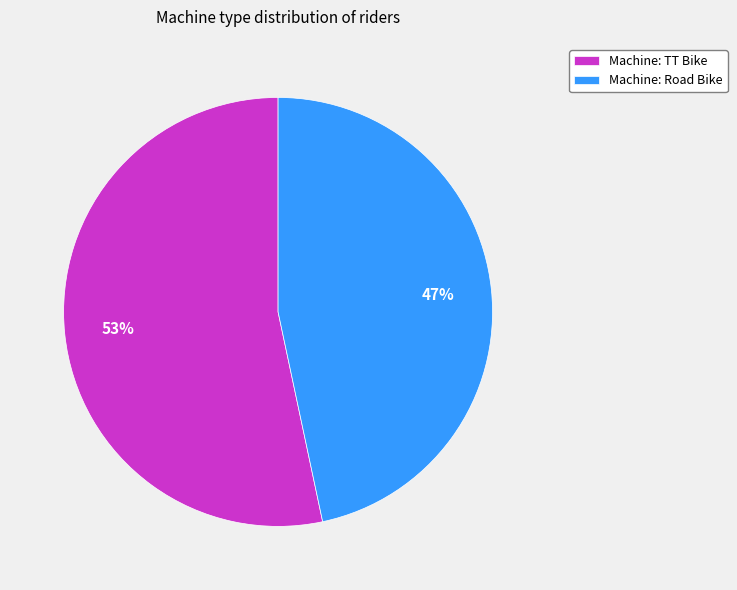

The Machine: TT Bike slice represents 53% of the pie. True or false?

True